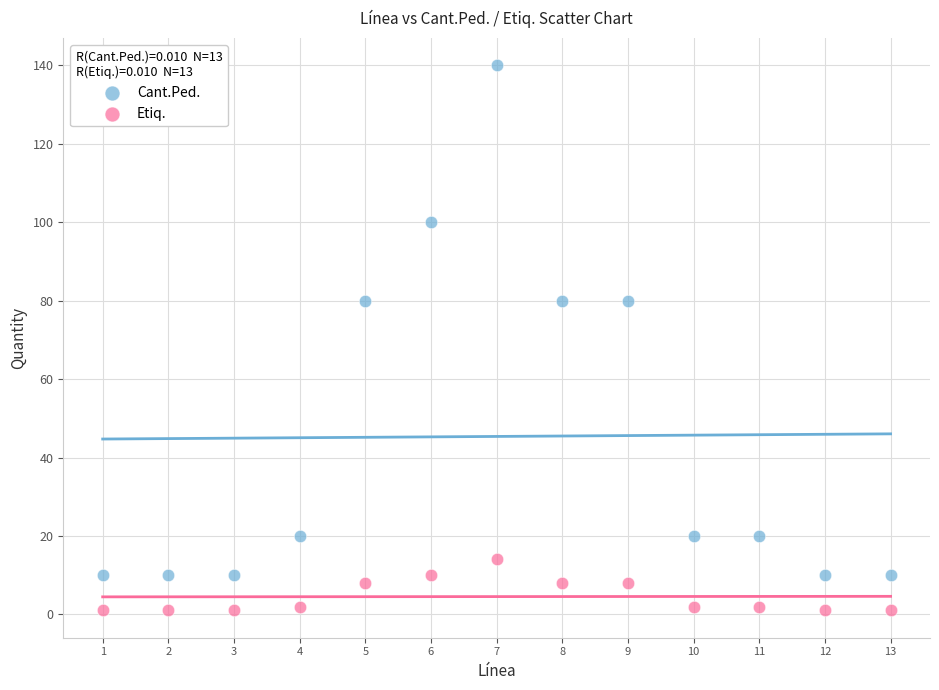

Which series reaches the minimum Y coordinate?

Etiq.